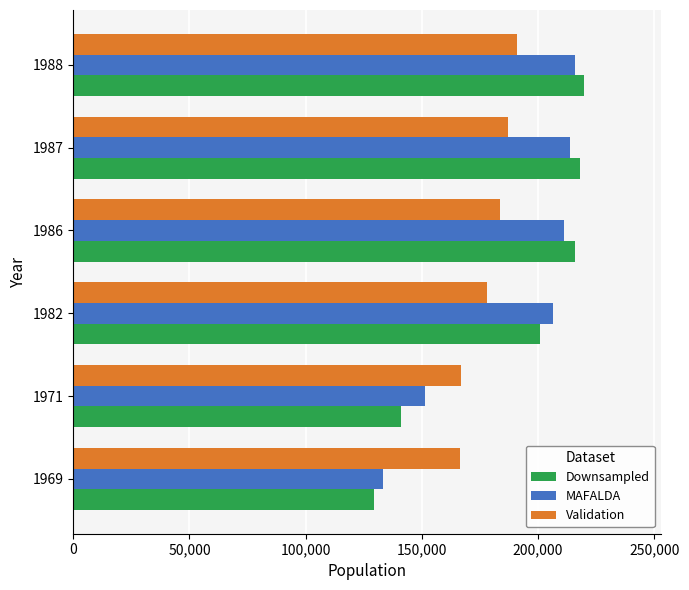

What is the difference between the maximum and minimum values in the Validation series?

24486